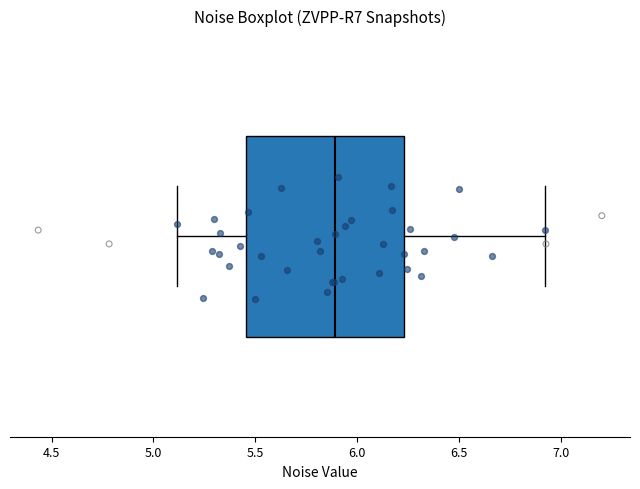

Read this box plot against the x-axis: the position of the median line, the range covered by the box, and the ends of both whiskers. The values are not printed on the chart, so give them approximately, as read against the axis.

median 5.90, box 5.45 to 6.25, whiskers 5.10 to 6.95